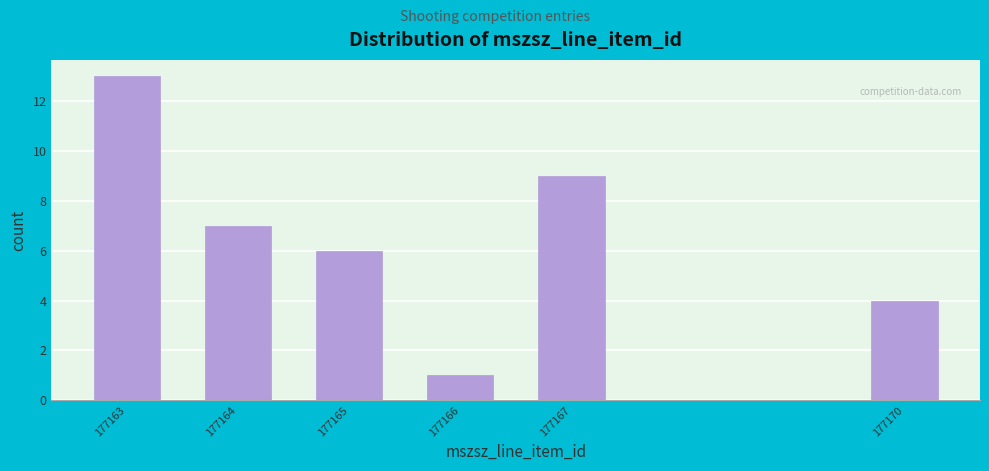

Reading left to right, list all the values displayed in this chart.

13	7	6	1	9	4